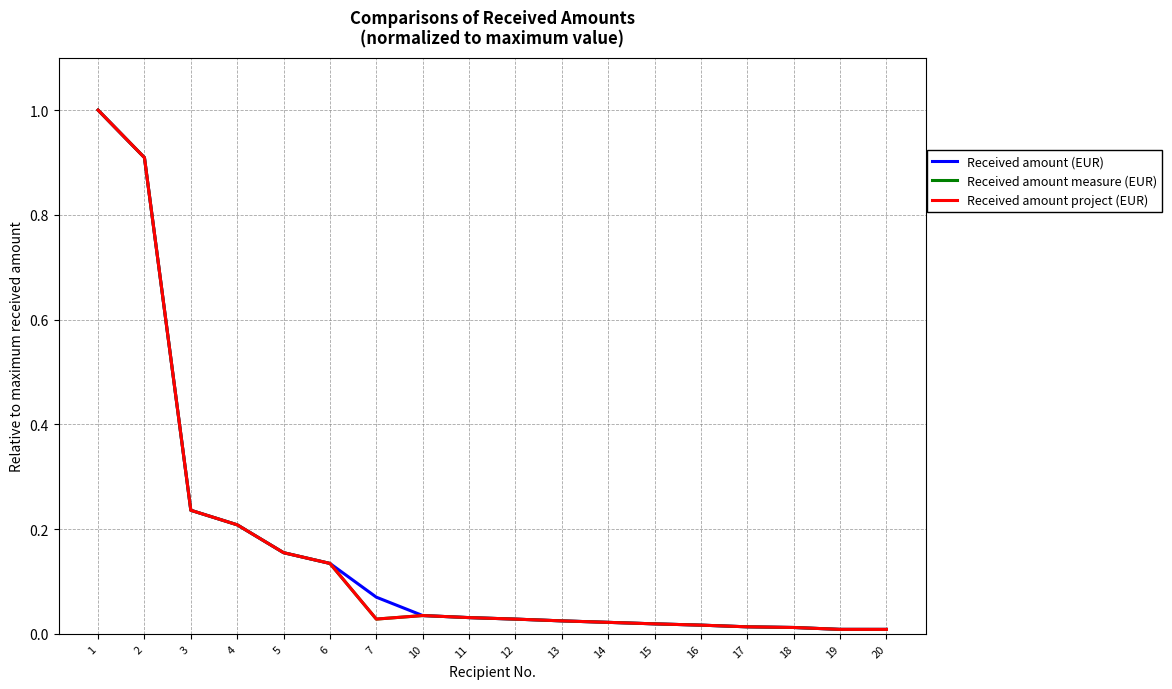

At which category is the sum across all series the highest?

1